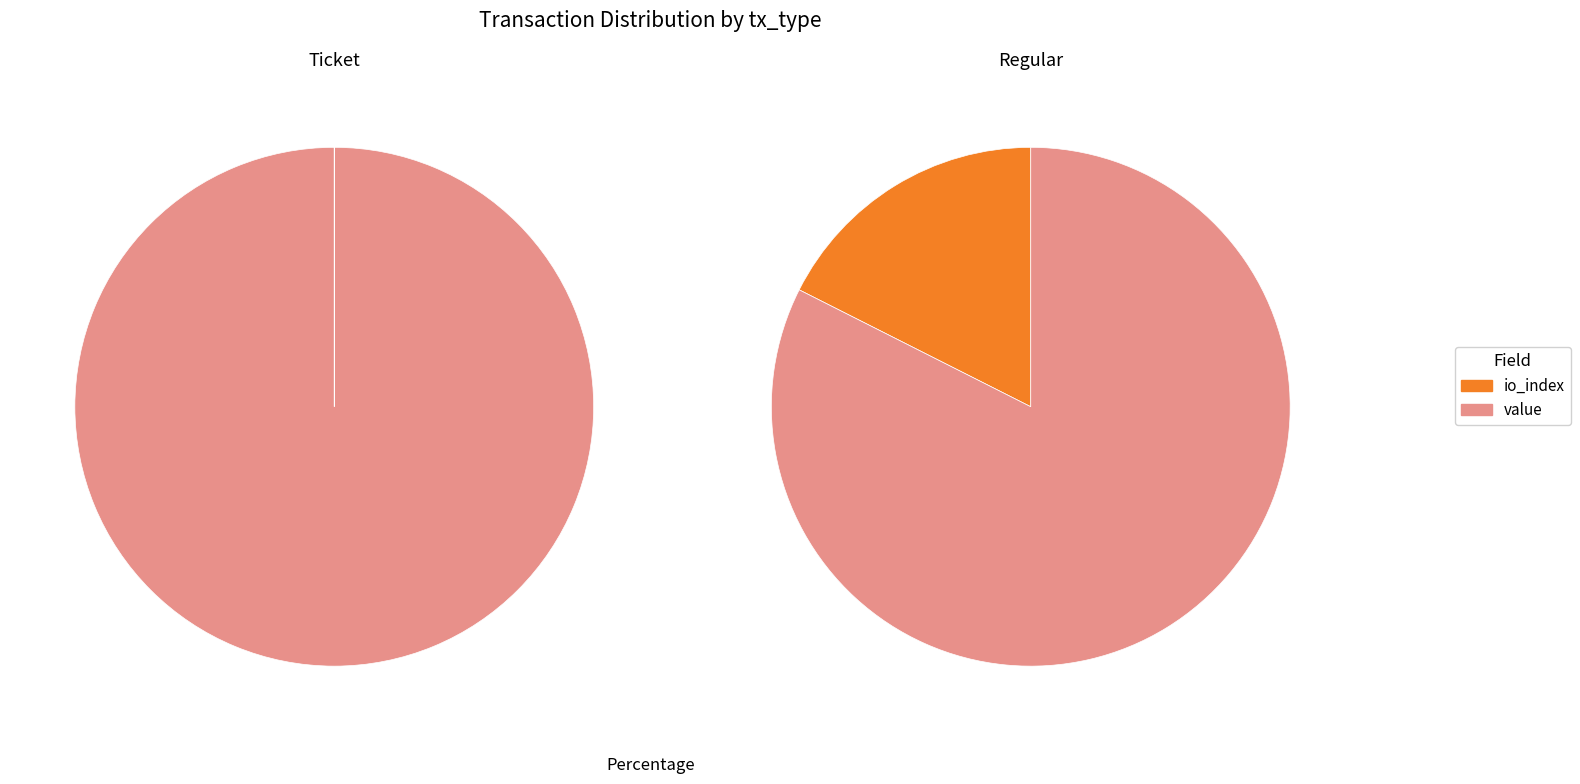

Is it true that value is 88% of the pie?

False